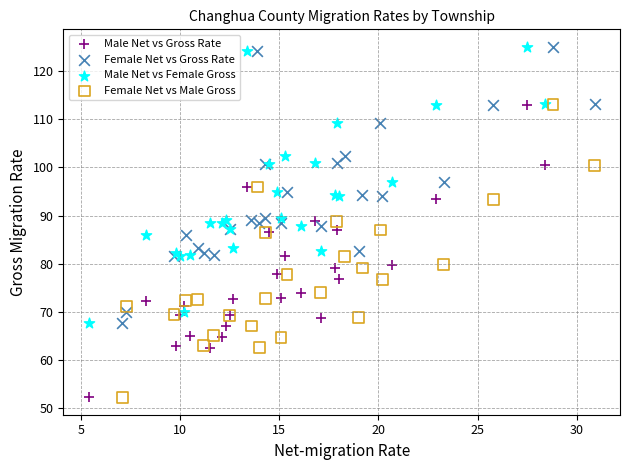

What are all the series names shown in the legend?

Male Net vs Gross Rate, Female Net vs Gross Rate, Male Net vs Female Gross, Female Net vs Male Gross